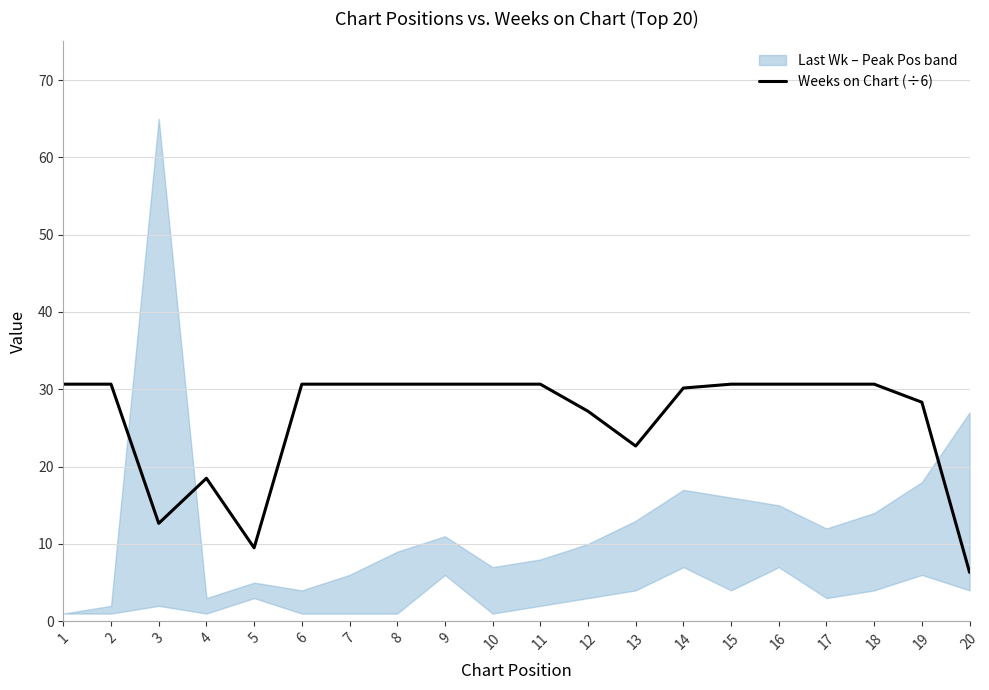

Is it true that Weeks on Chart (÷6) equals 30.7 at 17?

True